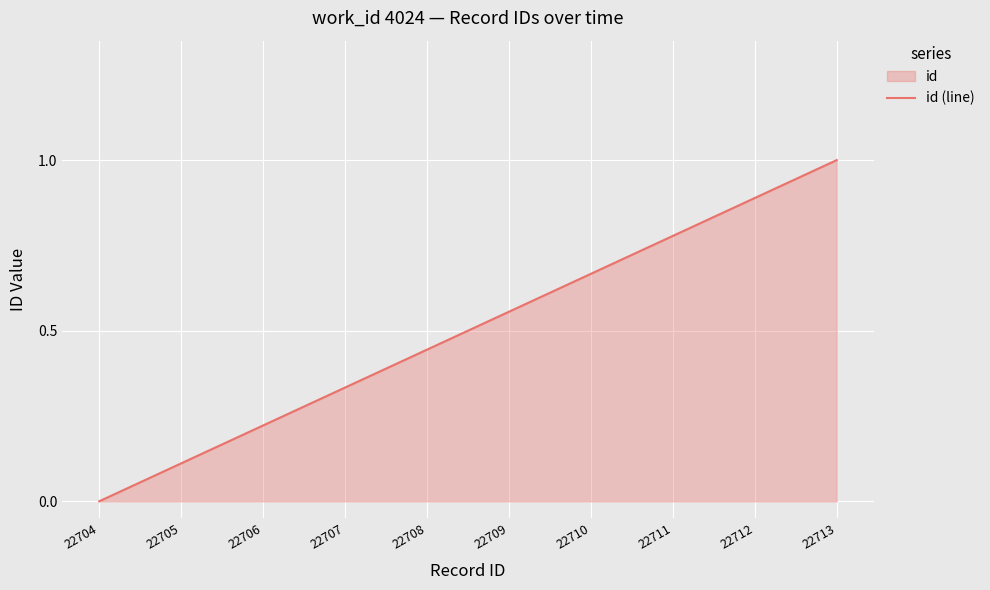

True or false: the data shows 0.6 at 22709.

True